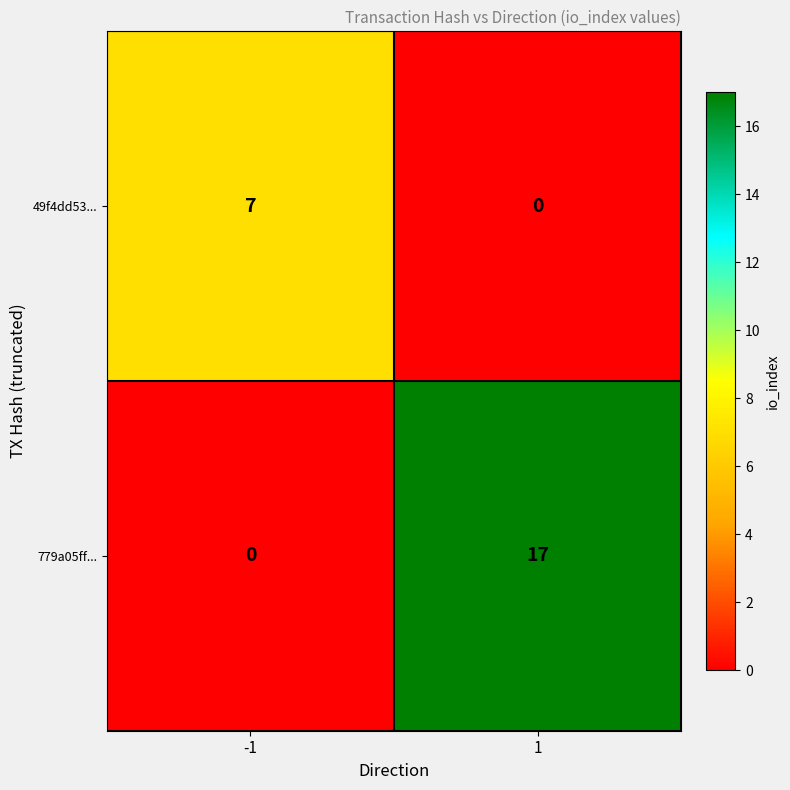

How many distinct data groups are displayed?

2